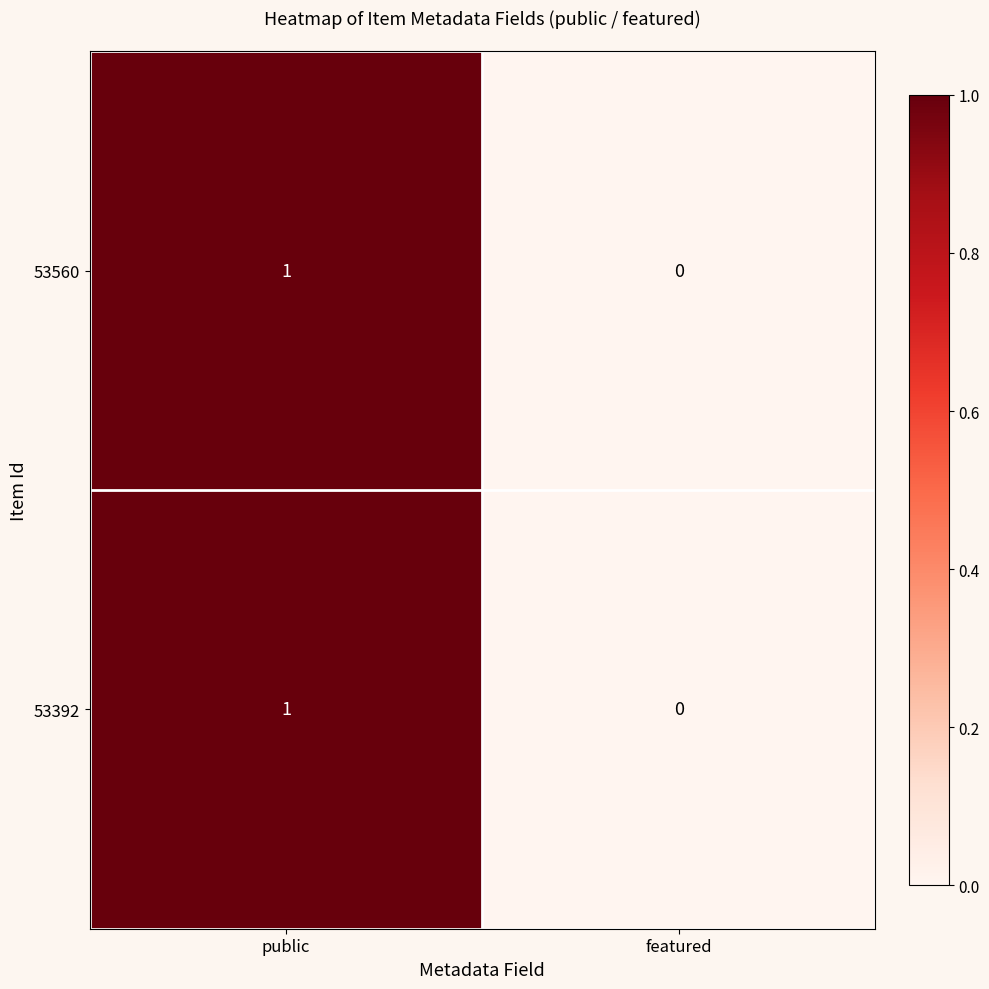

Reading left to right, what are all the values shown in this chart?

53560: 1	0
53392: 1	0